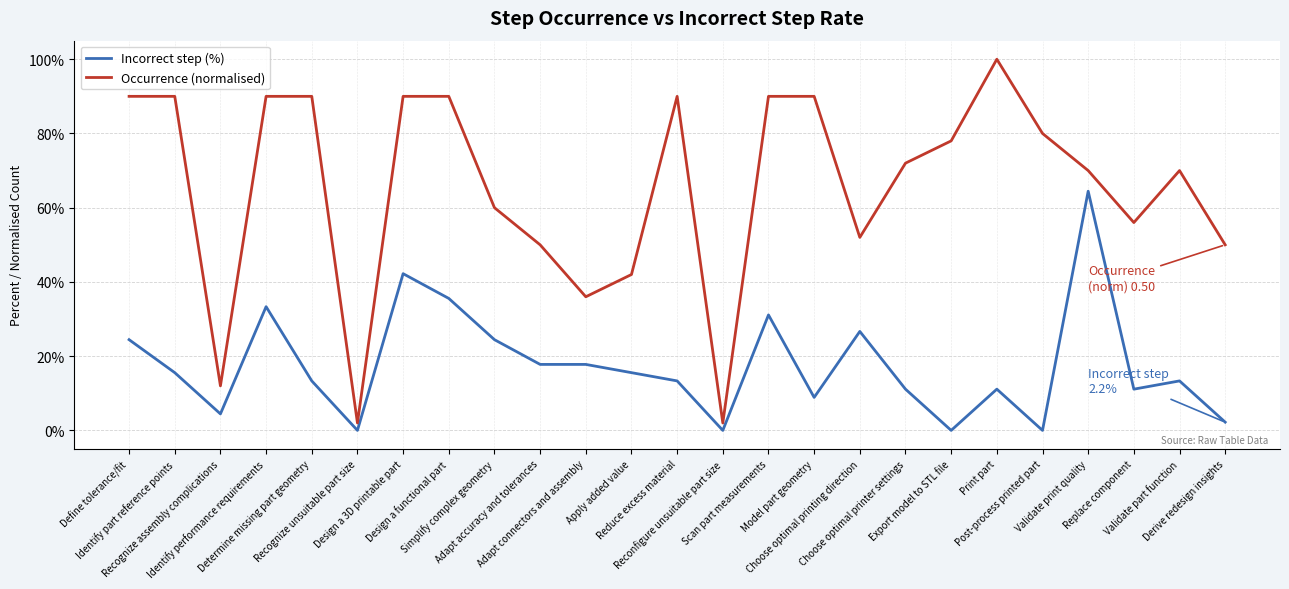

List the series in order of their peak value, lowest first.

Incorrect step (%), Occurrence (normalised)